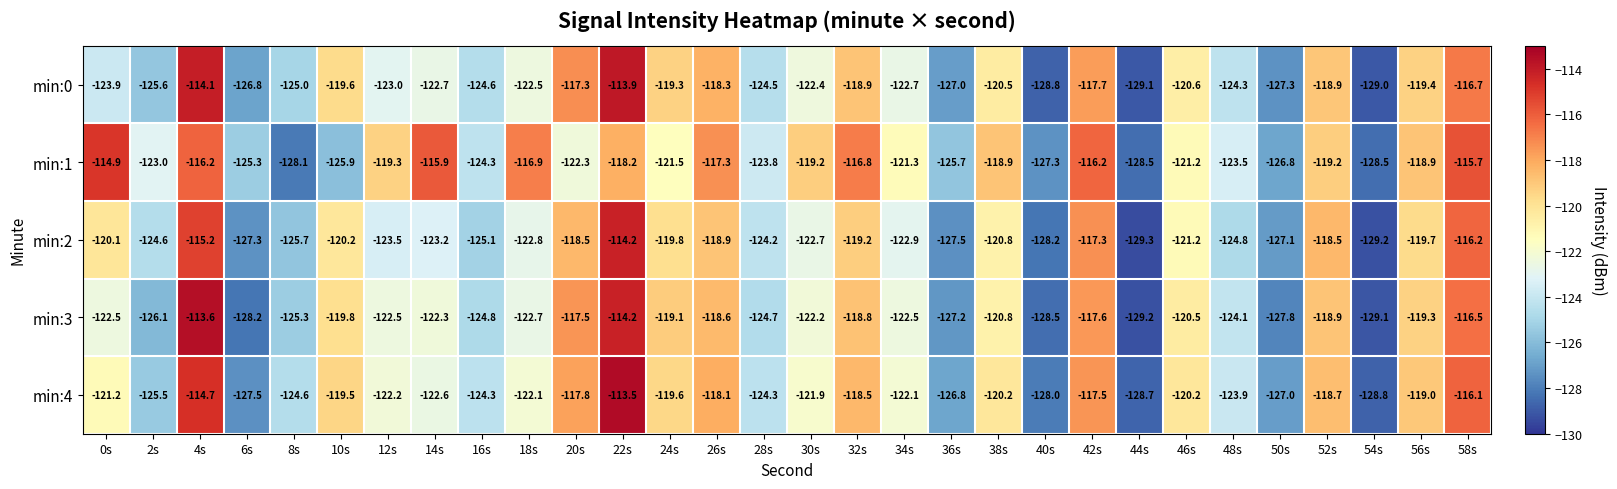

How many data points does each series have?

30